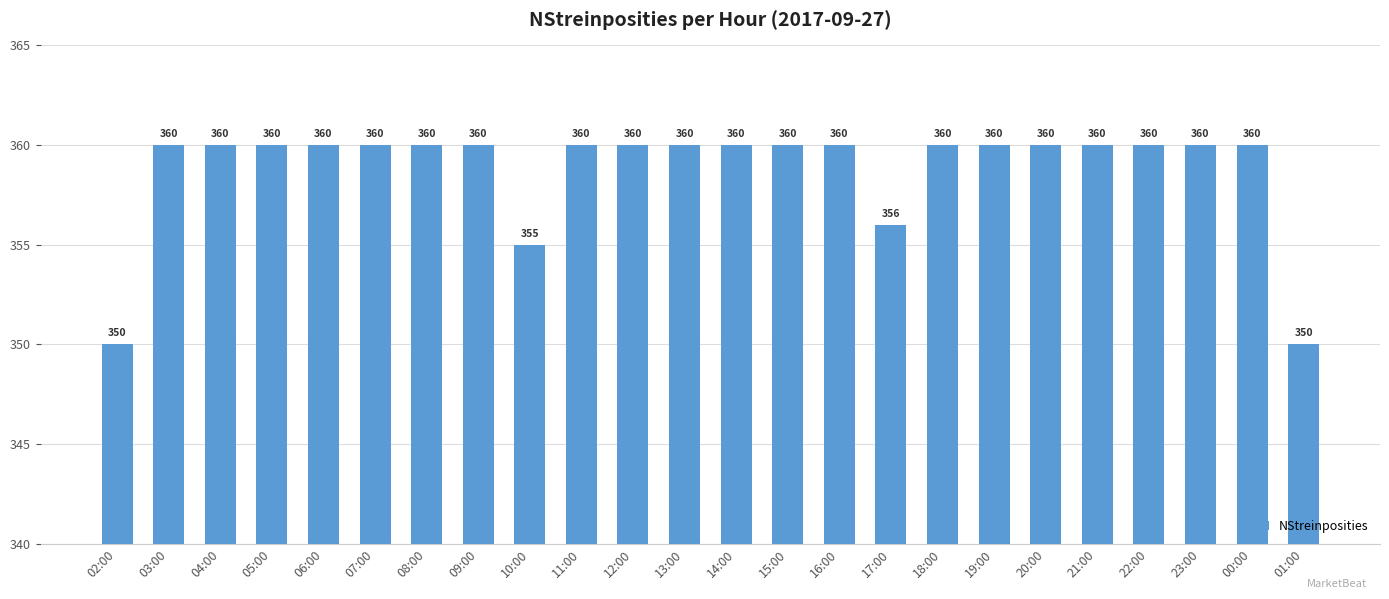

What is the minimum value shown in the chart?

350